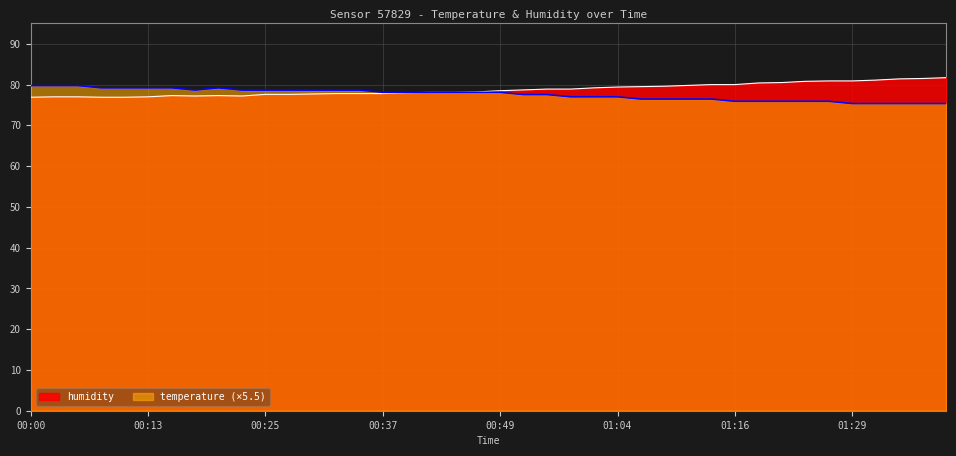

Which series has the largest total across all categories?

humidity